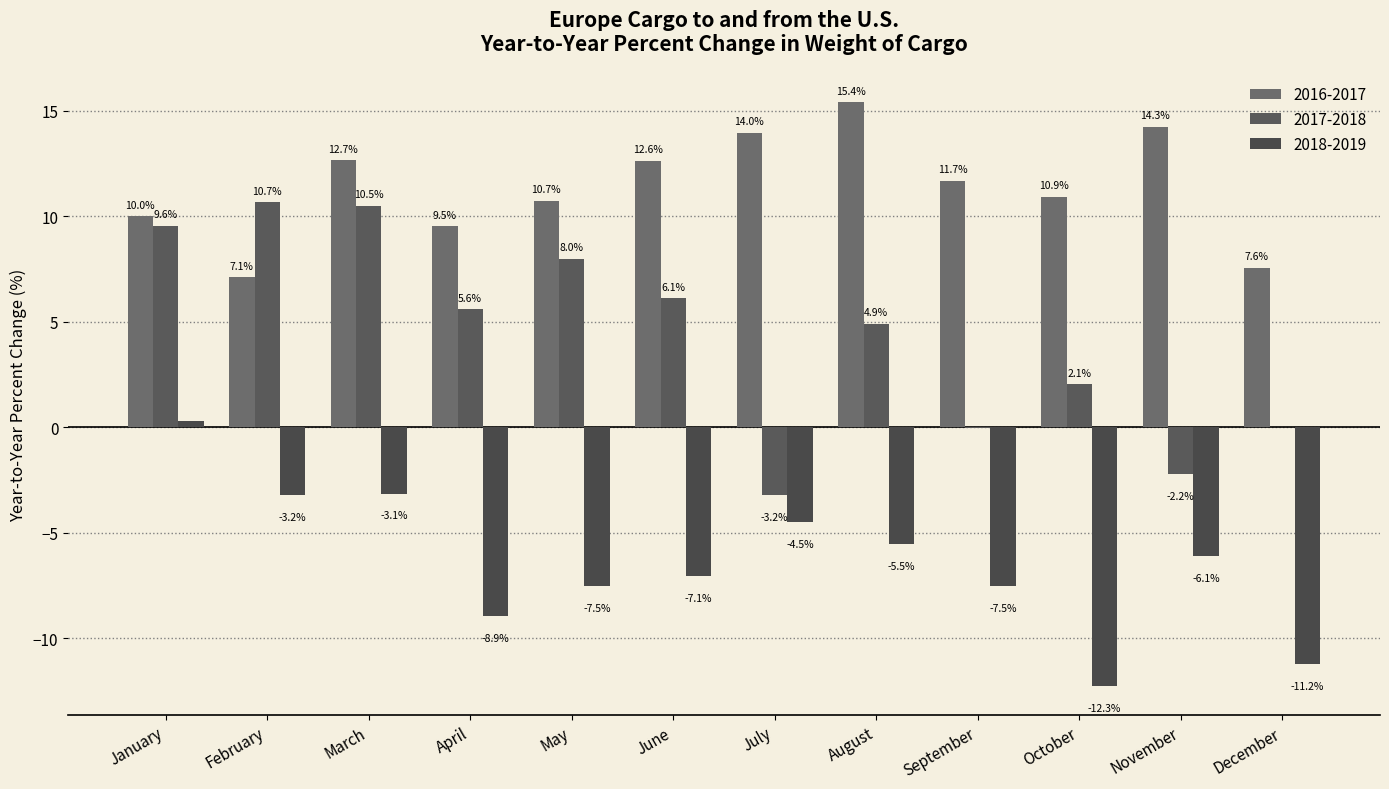

Count the number of data series in this chart.

3